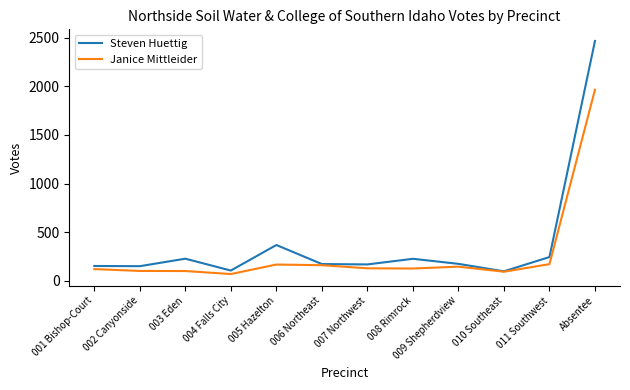

Which series changed the most between 004 Falls City and 011 Southwest?

Steven Huettig